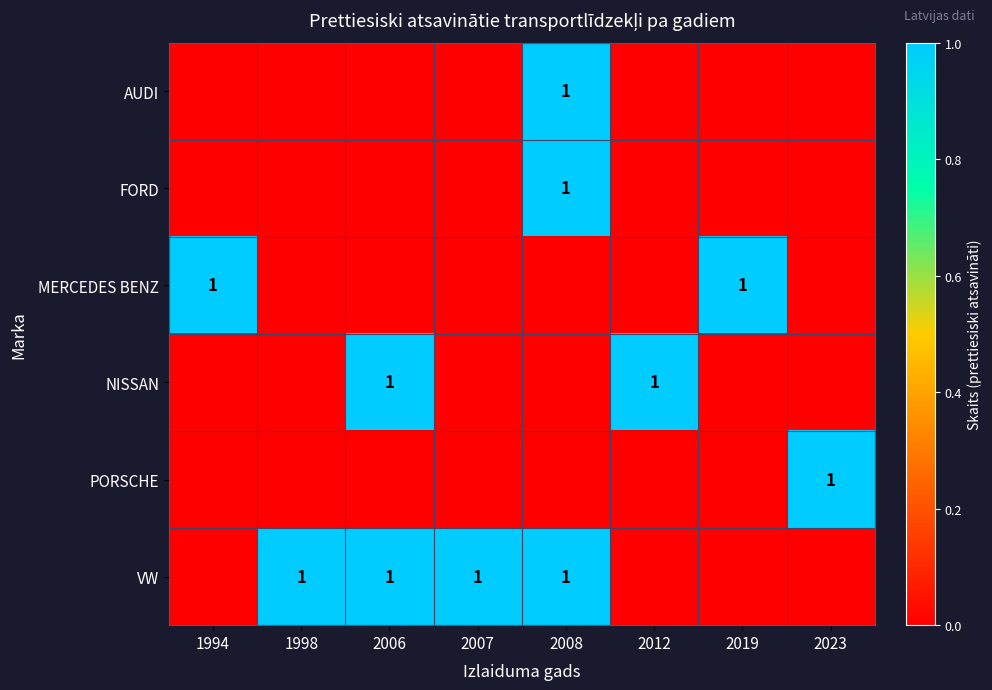

The value of NISSAN at 2006 is 1. True or false?

True